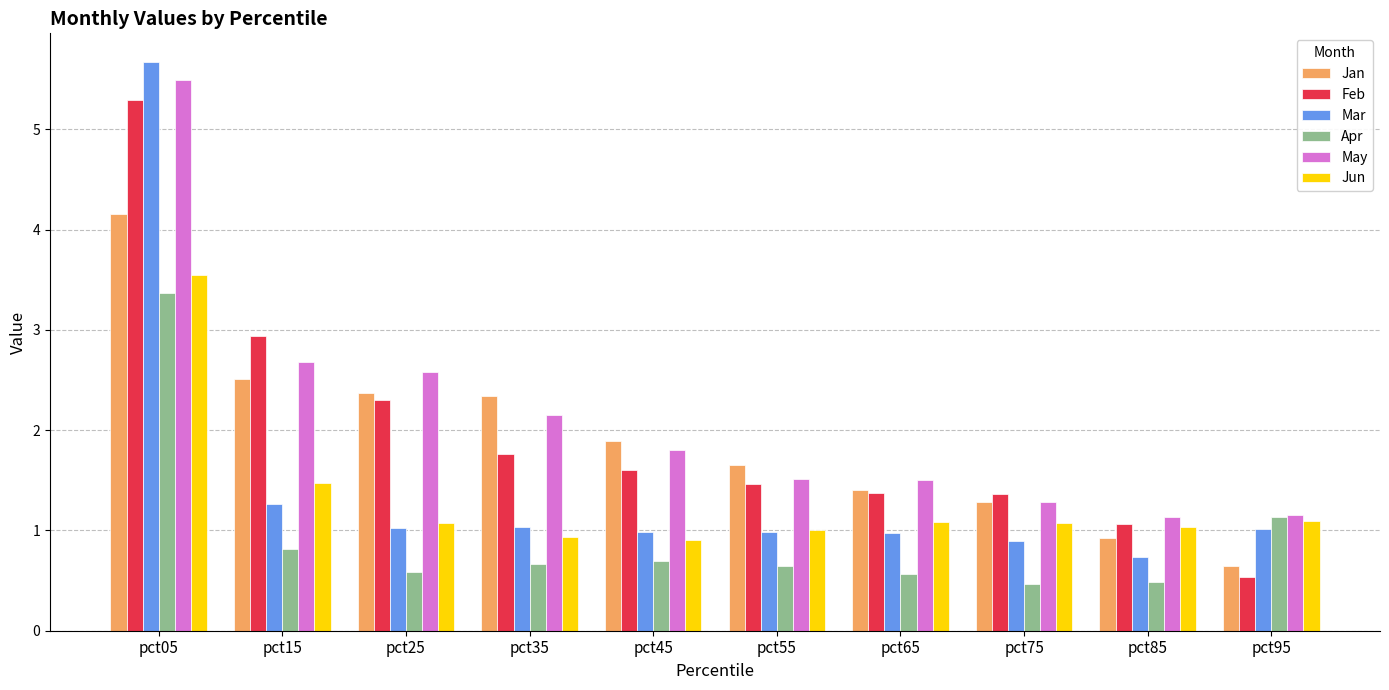

What is the smallest value displayed?

0.5